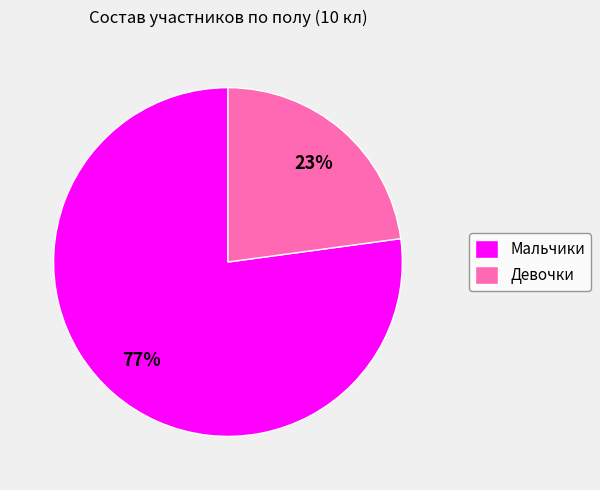

Rank the categories by value from highest to lowest.

Мальчики, Девочки